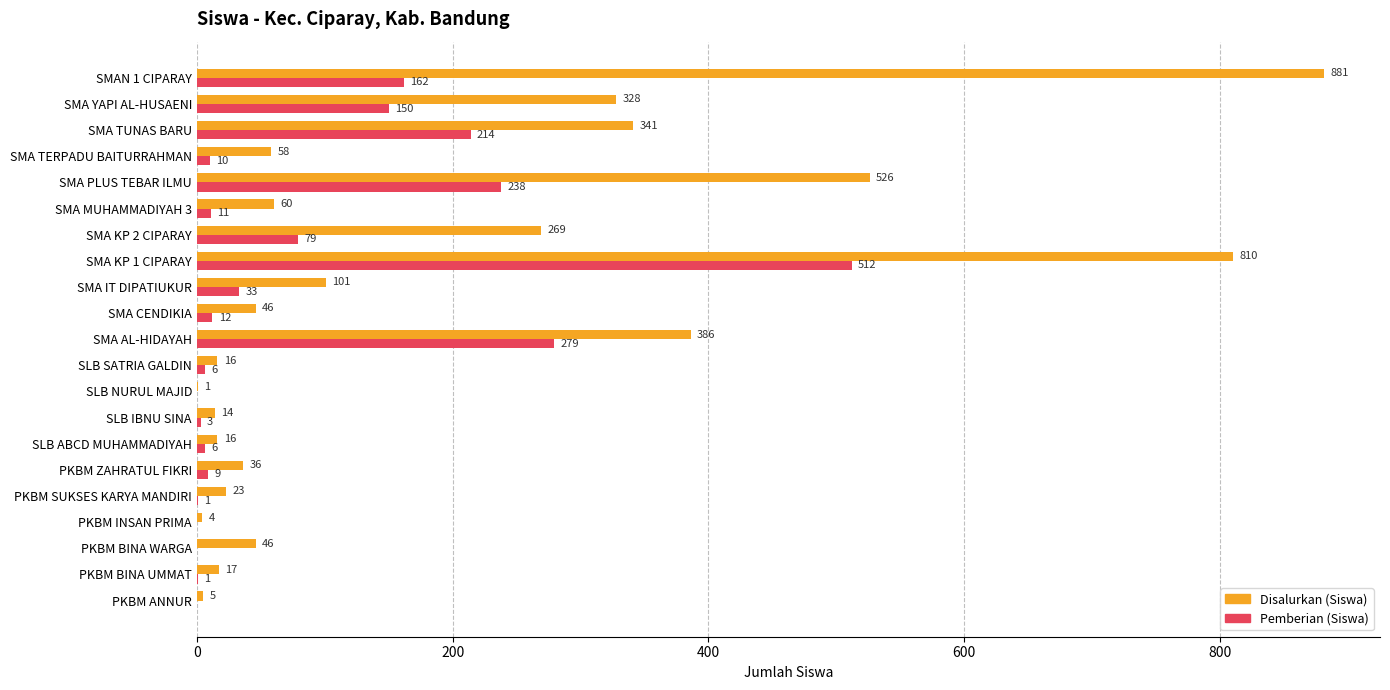

Count the number of categories in the chart.

21